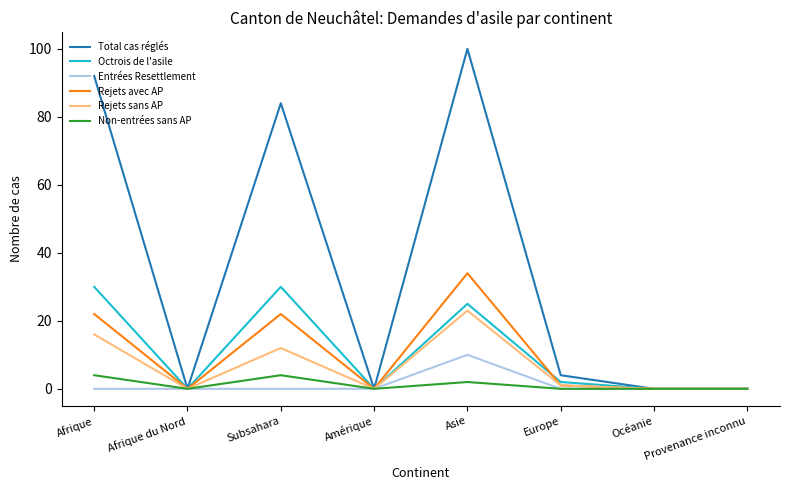

Reading right to left, what are all the values shown in this chart?

Total cas réglés: Provenance inconnu=0	Océanie=0	Europe=4	Asie=100	Amérique=0	Subsahara=84	Afrique du Nord=0	Afrique=92
Octrois de l'asile: Provenance inconnu=0	Océanie=0	Europe=2	Asie=25	Amérique=0	Subsahara=30	Afrique du Nord=0	Afrique=30
Entrées Resettlement: Provenance inconnu=0	Océanie=0	Europe=0	Asie=10	Amérique=0	Subsahara=0	Afrique du Nord=0	Afrique=0
Rejets avec AP: Provenance inconnu=0	Océanie=0	Europe=1	Asie=34	Amérique=0	Subsahara=22	Afrique du Nord=0	Afrique=22
Rejets sans AP: Provenance inconnu=0	Océanie=0	Europe=1	Asie=23	Amérique=0	Subsahara=12	Afrique du Nord=0	Afrique=16
Non-entrées sans AP: Provenance inconnu=0	Océanie=0	Europe=0	Asie=2	Amérique=0	Subsahara=4	Afrique du Nord=0	Afrique=4